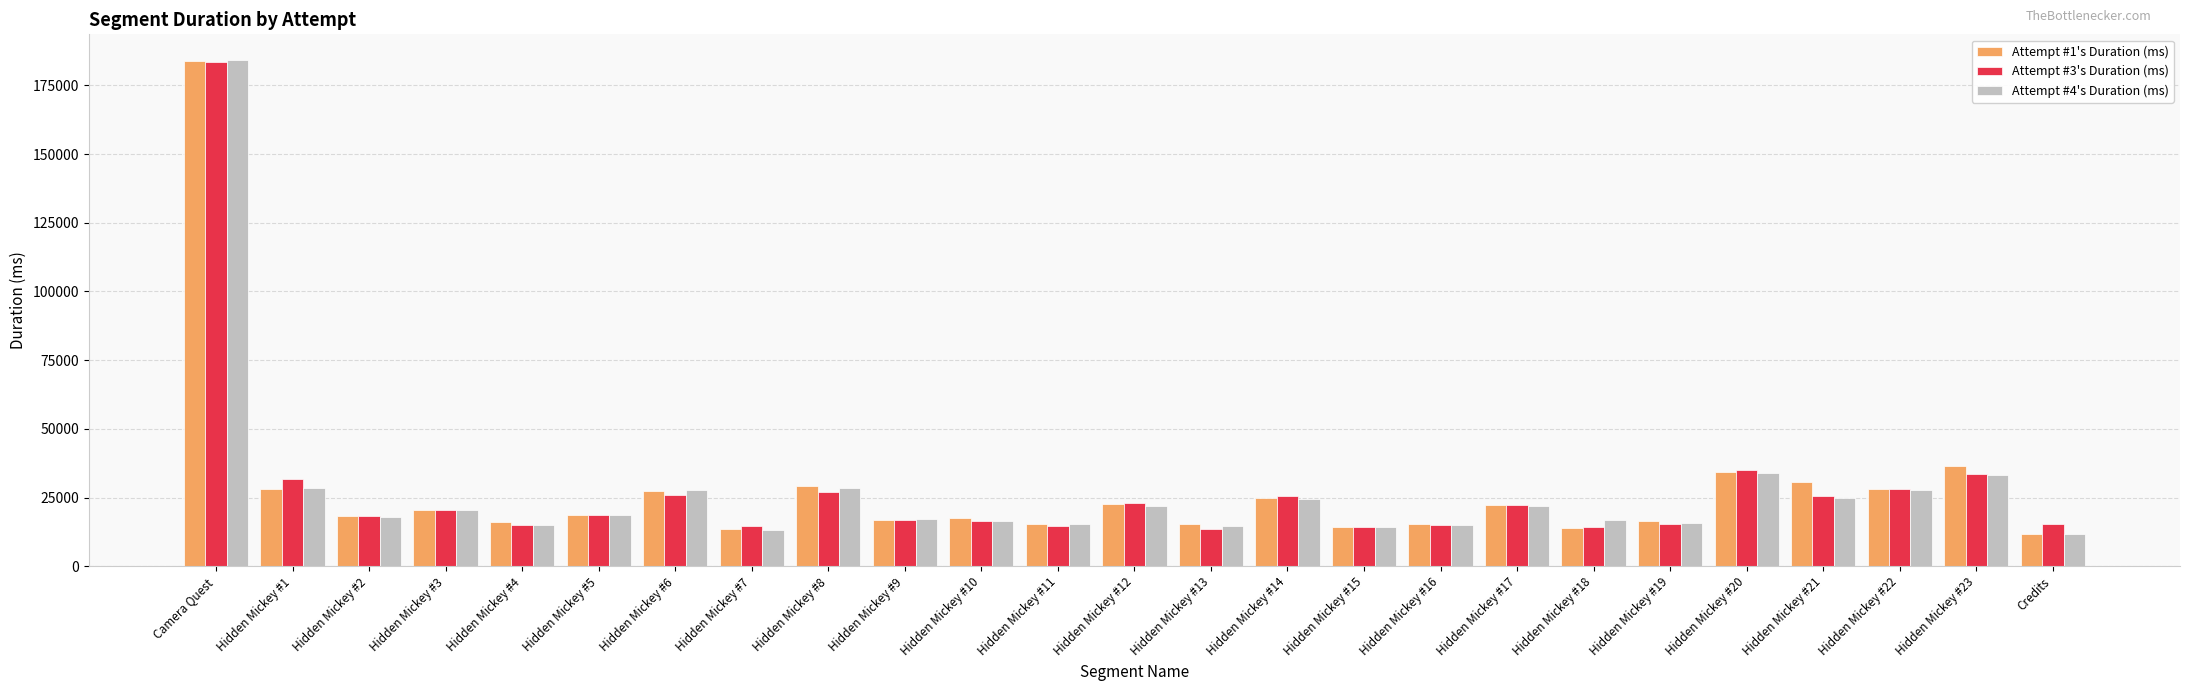

Which series has the largest range (max minus min)?

Attempt #4's Duration (ms)